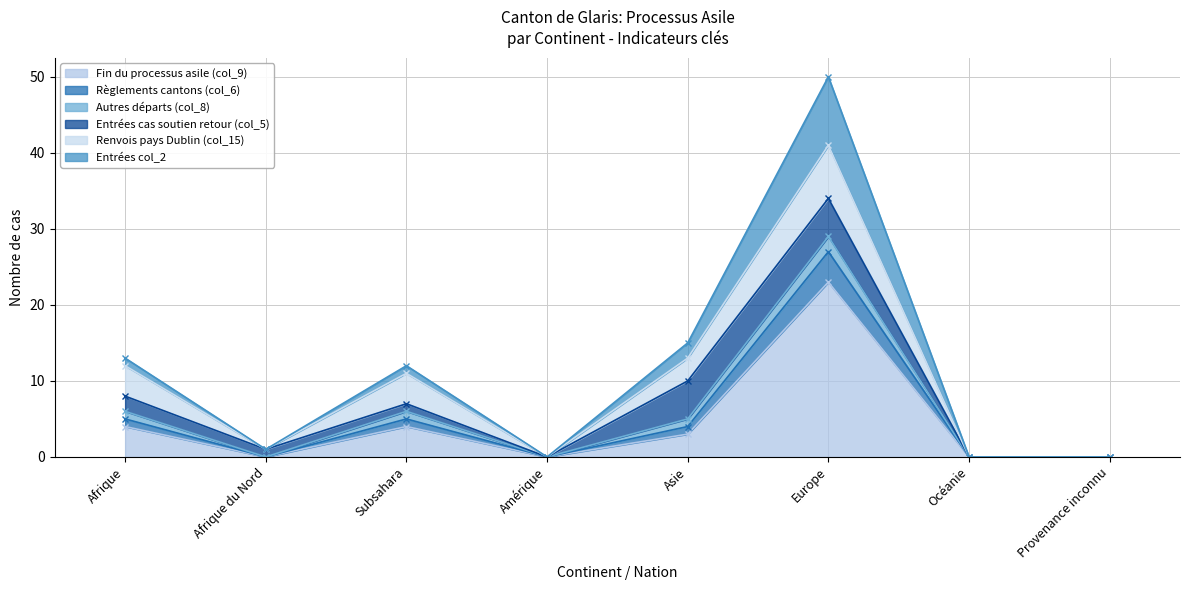

How many positive values does the Règlements cantons (col_6) series have?

5